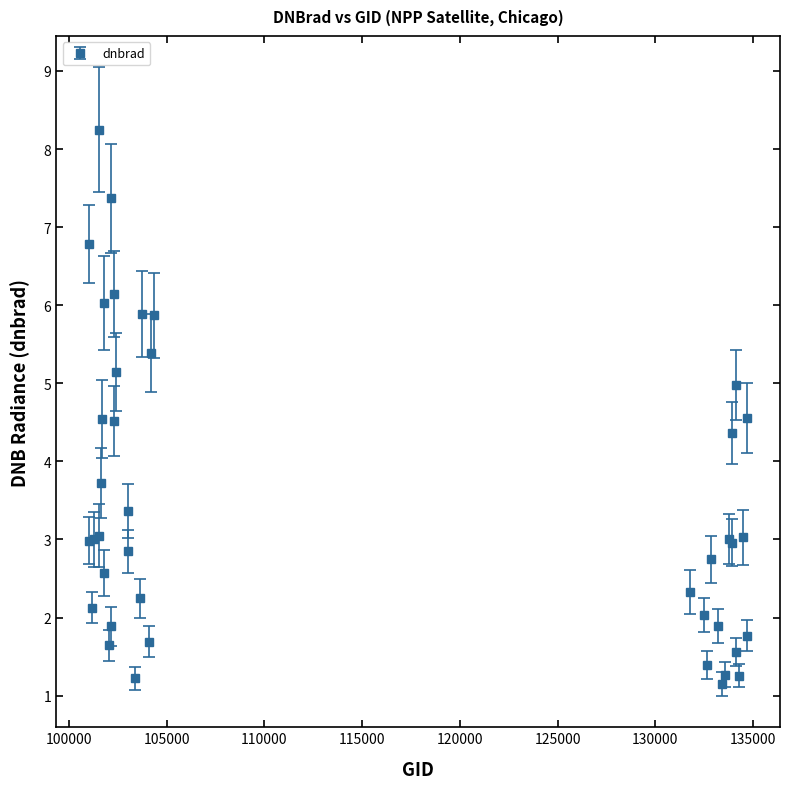

What is the sum of all values?

138.5